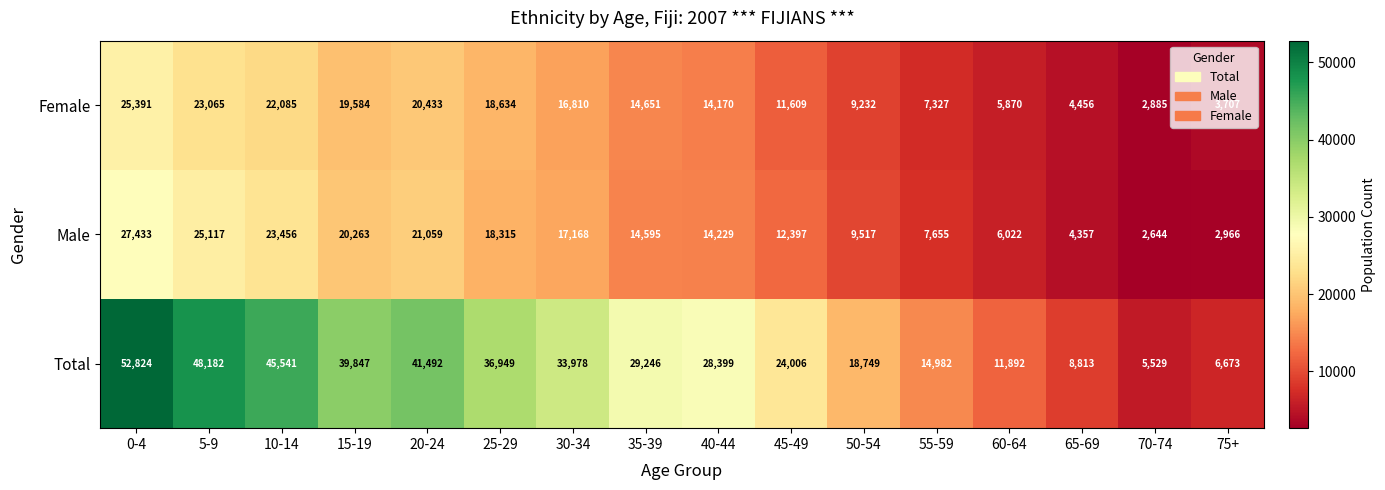

At which category is the sum across all series the highest?

0-4